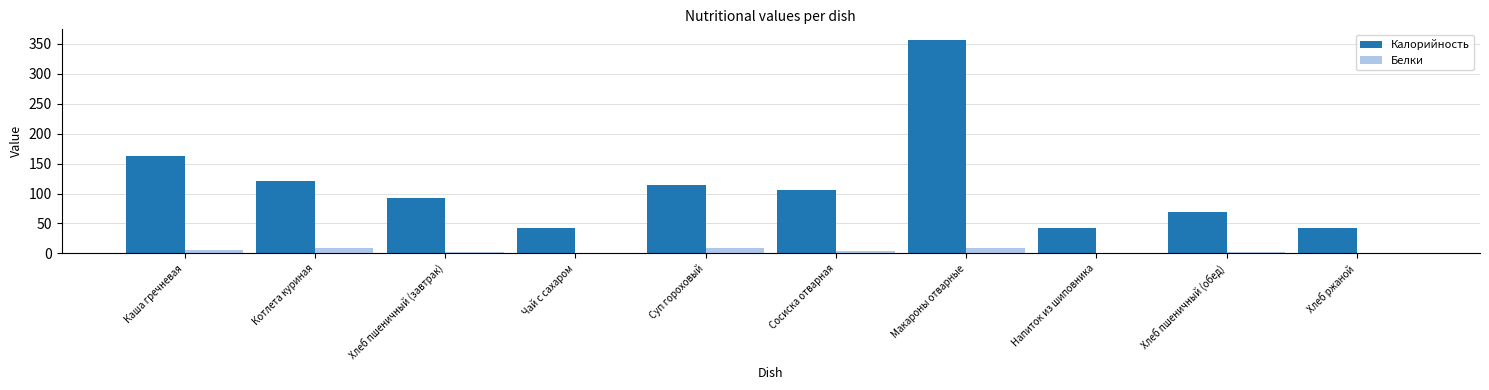

What is the sum of all Белки values?

40.9